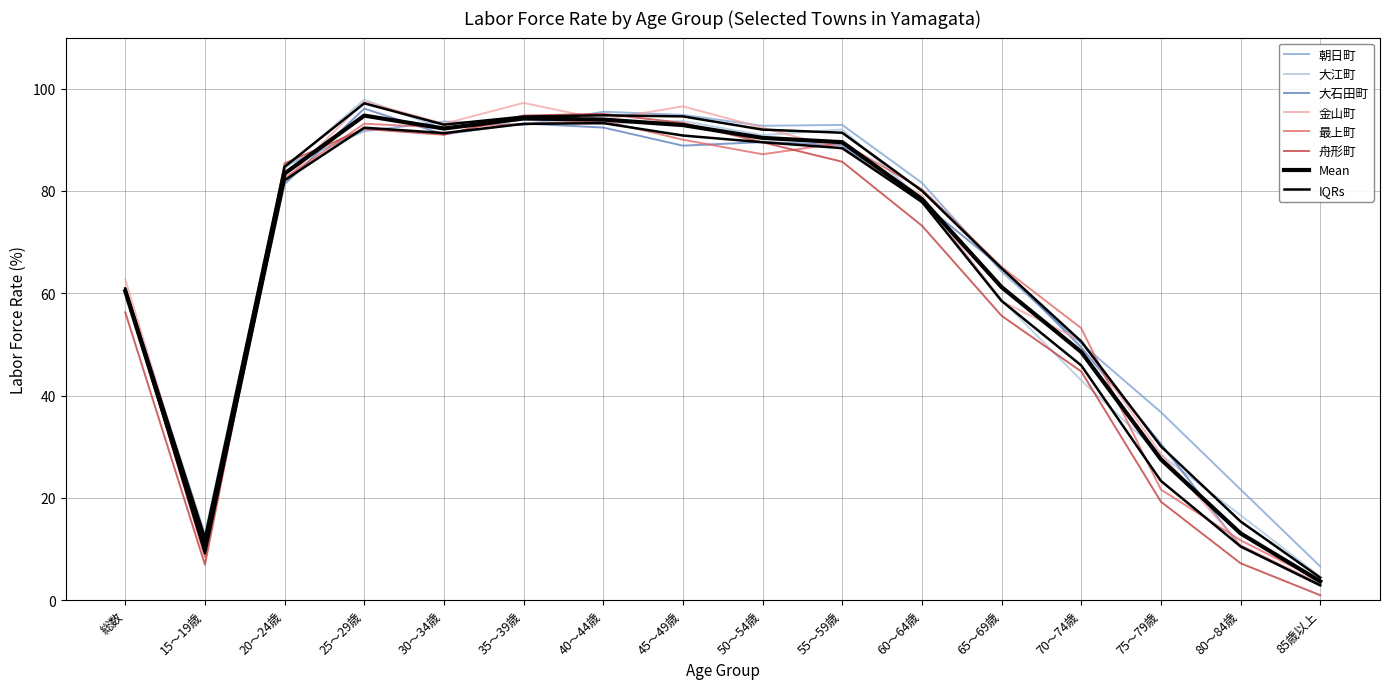

Rank the series by their maximum value, from highest to lowest.

大江町, 金山町, 大石田町, 朝日町, 舟形町, 最上町